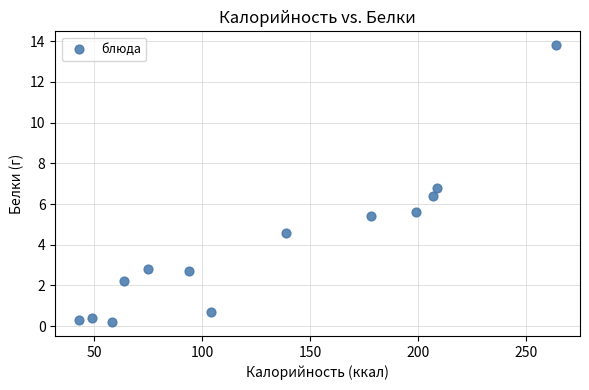

What is the range of X values (max minus min)?

221.0